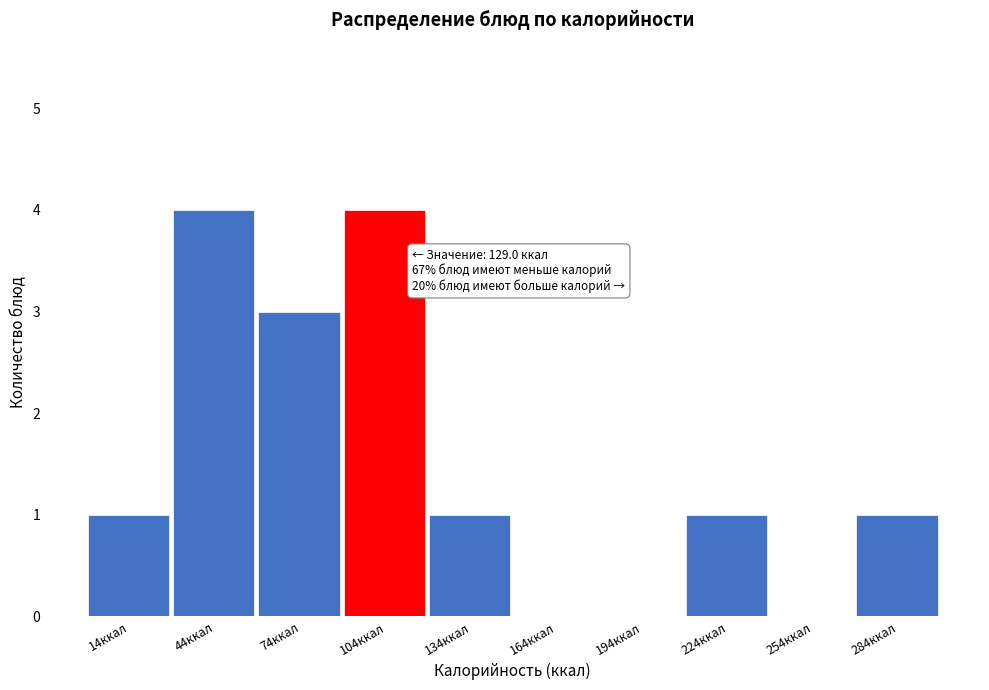

Reading left to right, transcribe all the data shown in this chart.

14ккал=1	44ккал=4	74ккал=3	104ккал=4	134ккал=1	164ккал=0	194ккал=0	224ккал=1	254ккал=0	284ккал=1